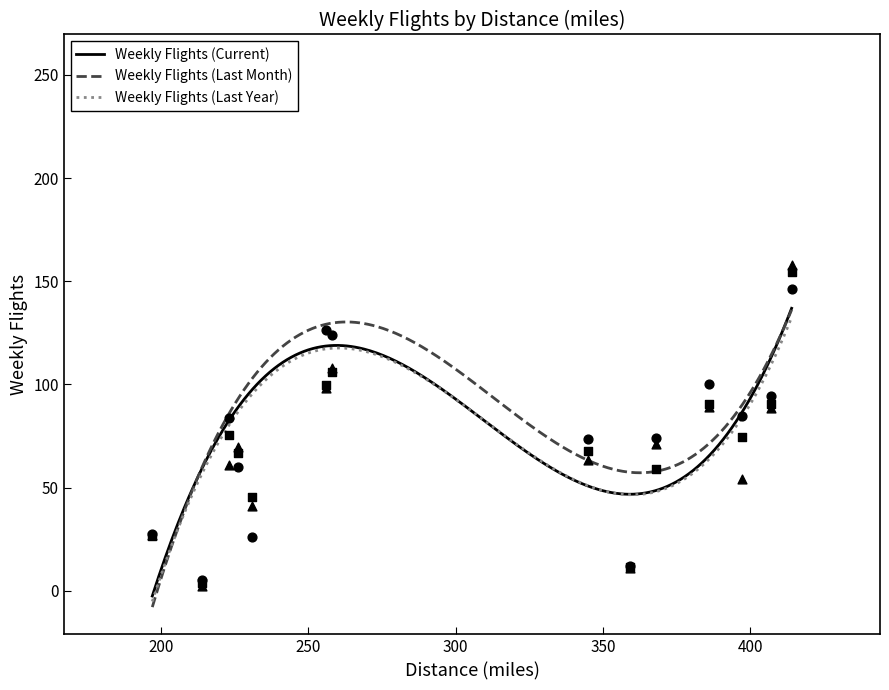

Which series contains the highest Y value?

Weekly Flights (Last Month)